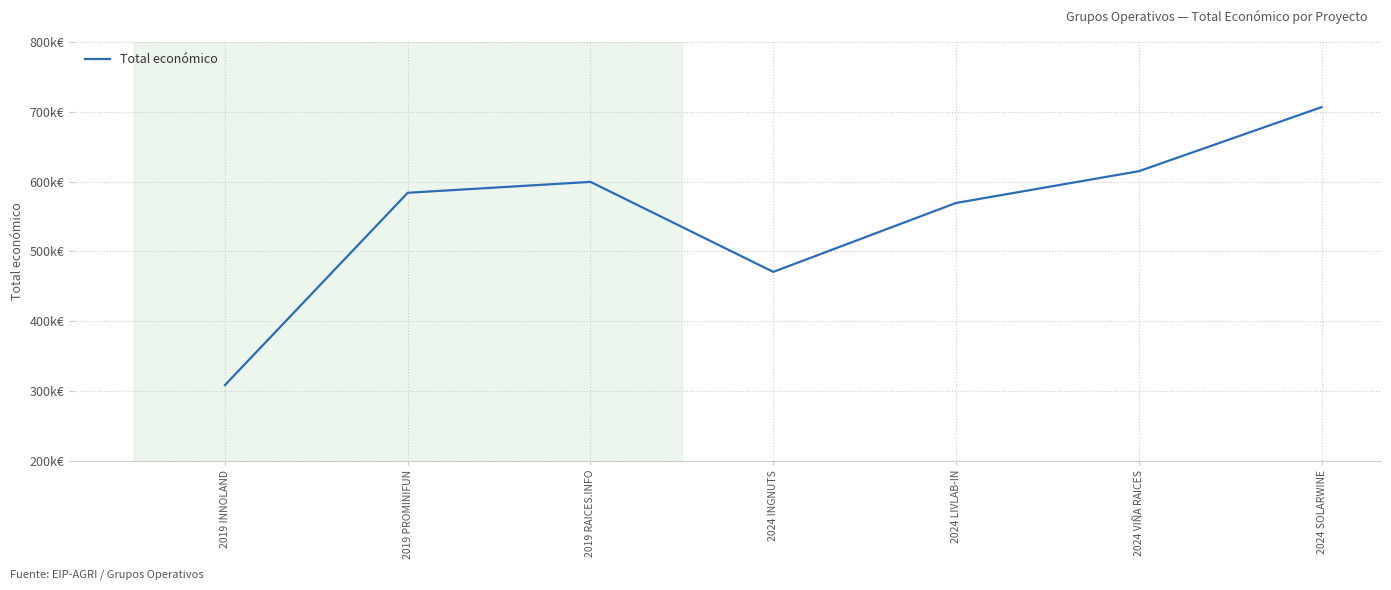

At which category does the chart reach its peak across all series?

2024 SOLARWINE